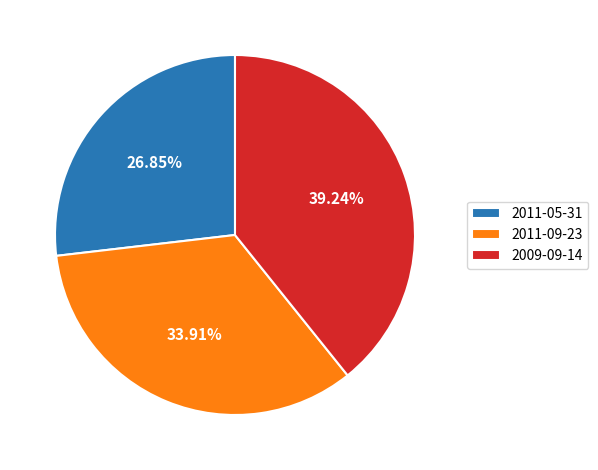

What percentage is the 2009-09-14 slice, to the nearest percent?

39%